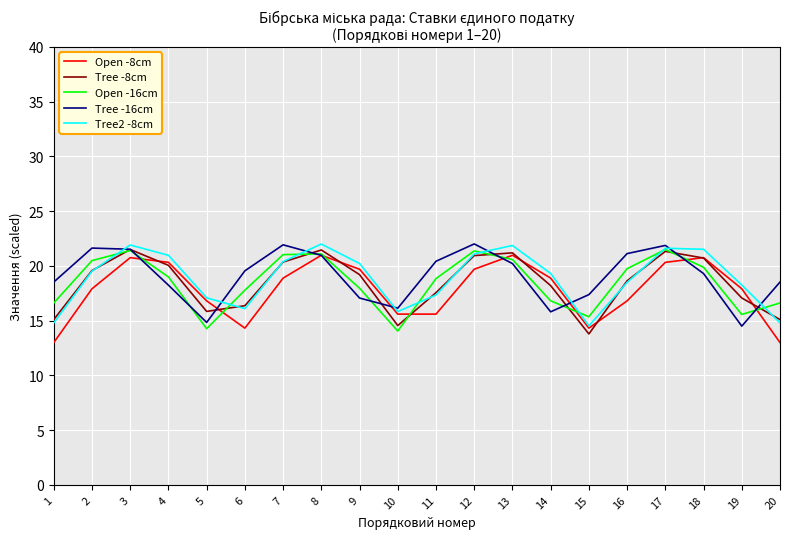

What is the spread (max minus min) of values at 8?

1.0